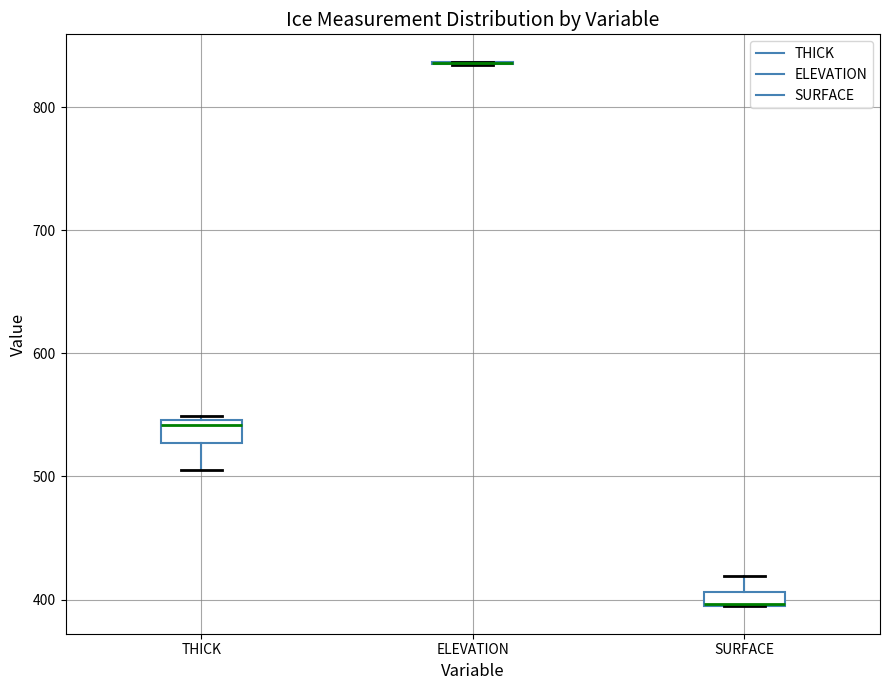

Where is the lower edge of the box for SURFACE on the y-axis? The values are not printed on the chart, so give them approximately, as read against the axis.

390